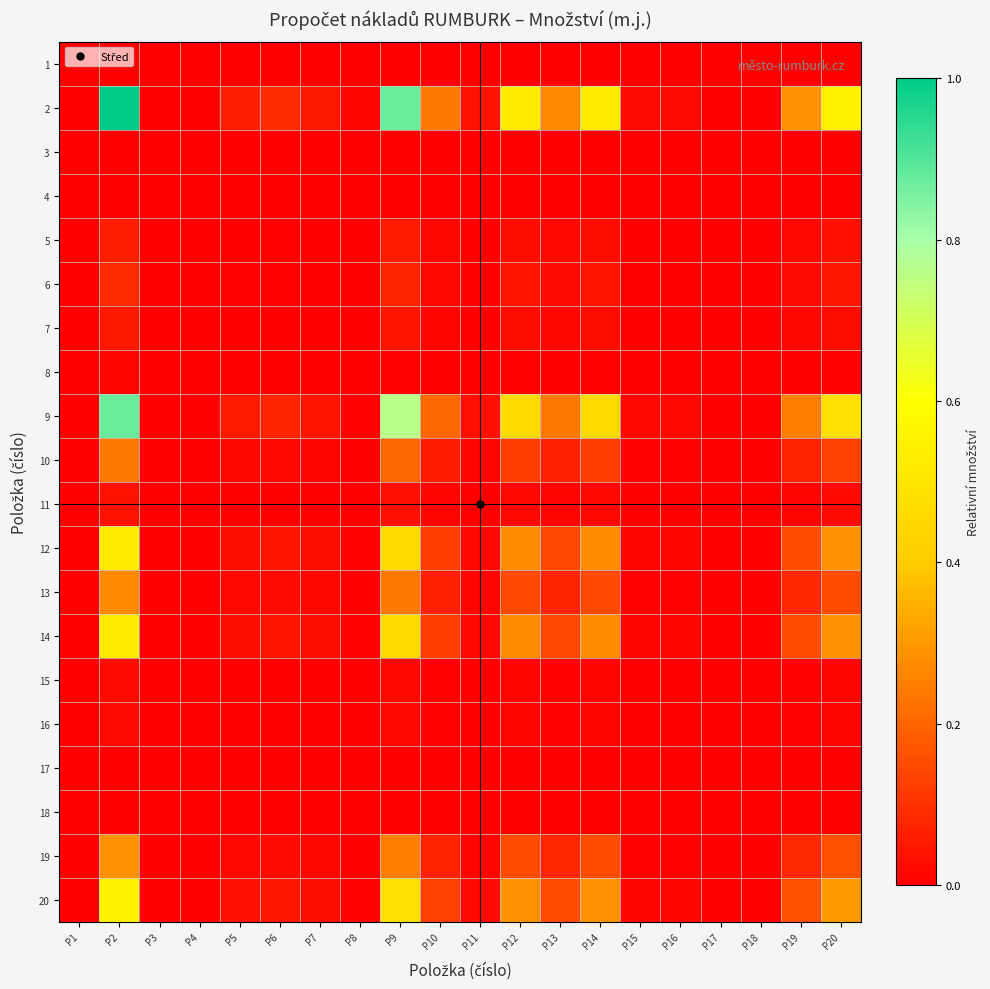

What is the difference between the highest and lowest values at P20?

0.5